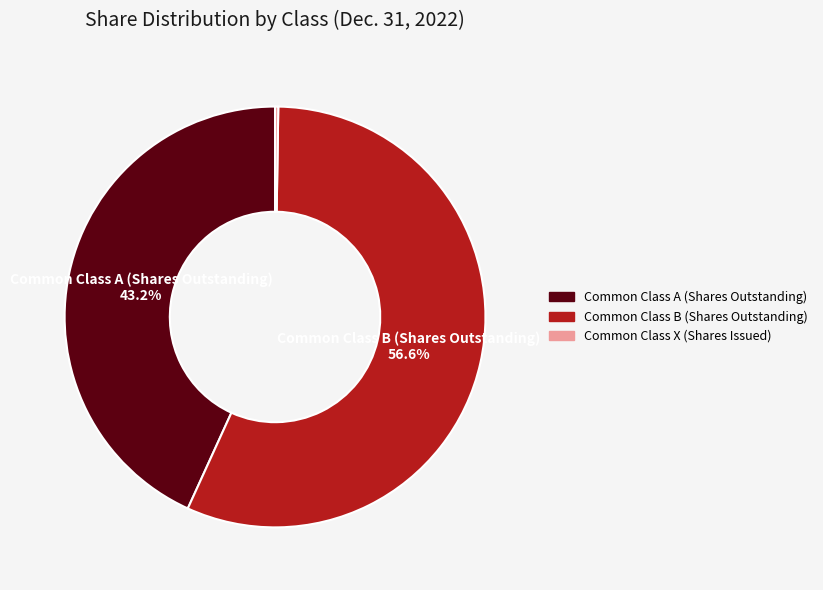

What percentage do Common Class A (Shares Outstanding) and Common Class B (Shares Outstanding) together represent?

99.8%